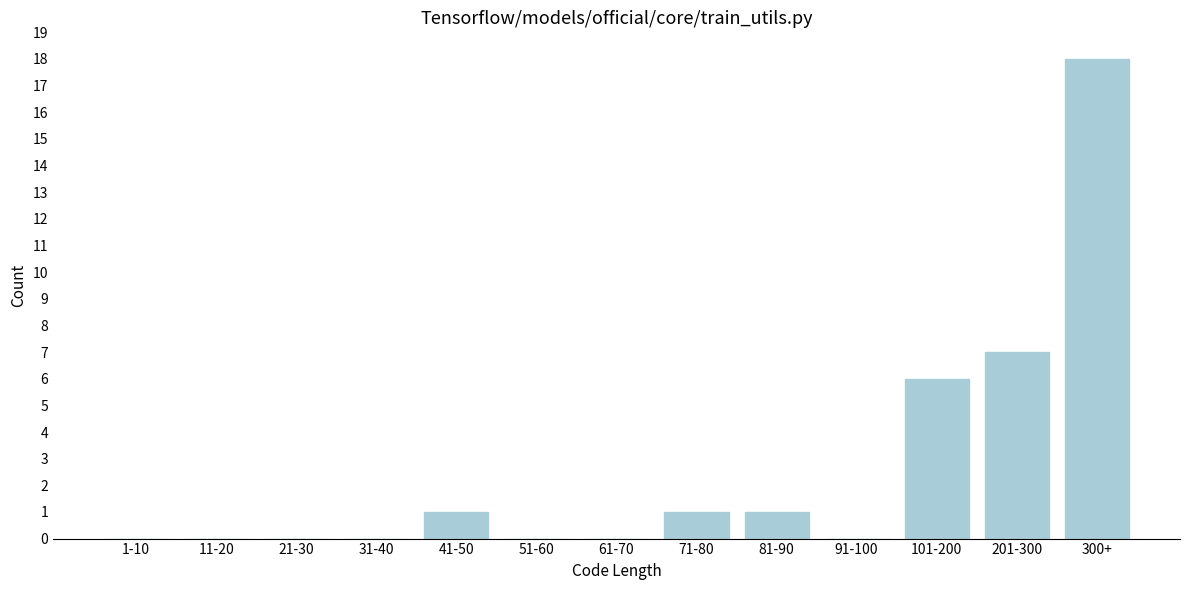

Reading left to right, transcribe all the data shown in this chart.

1-10=0	11-20=0	21-30=0	31-40=0	41-50=1	51-60=0	61-70=0	71-80=1	81-90=1	91-100=0	101-200=6	201-300=7	300+=18